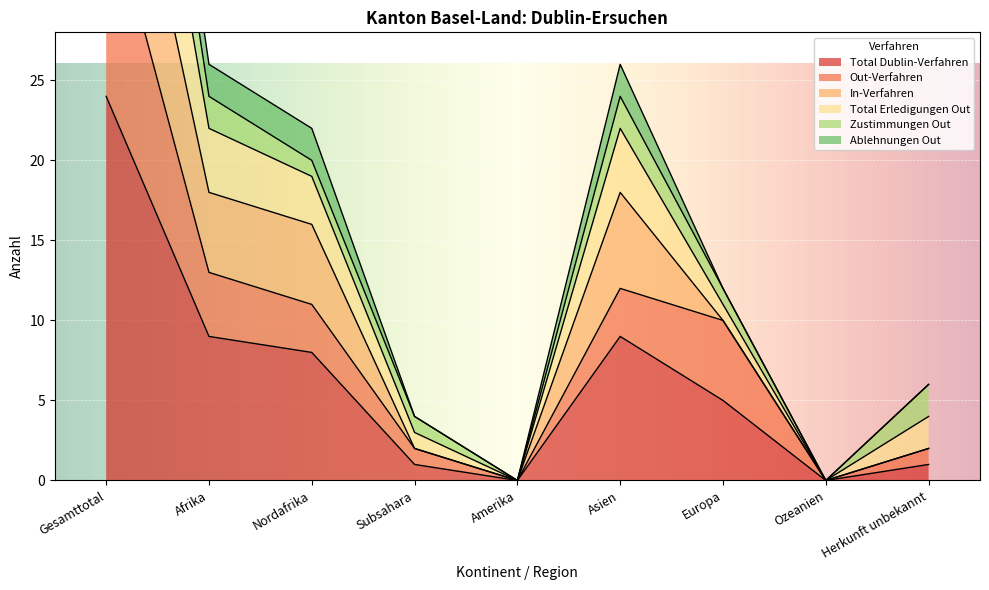

True or false: Total Dublin-Verfahren has a value of 0 at Herkunft unbekannt.

False